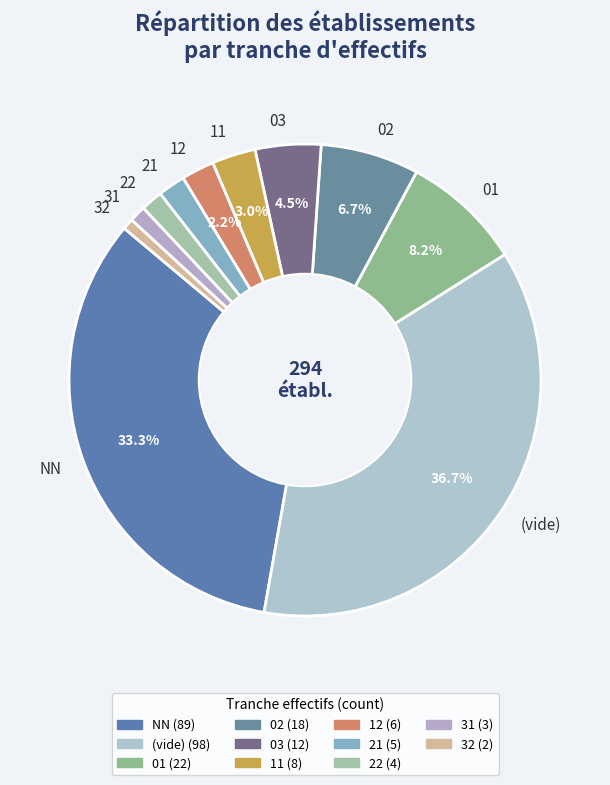

Is 31 the majority of the pie?

No